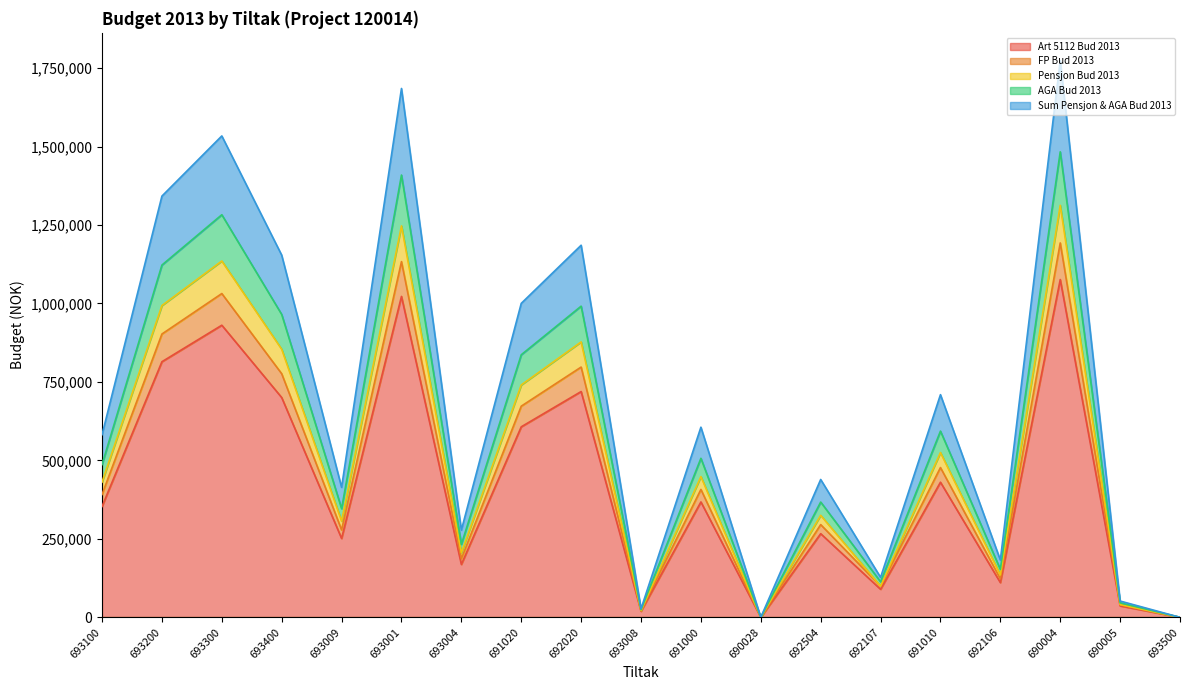

Which has a higher value, 692020 or 693009?

692020